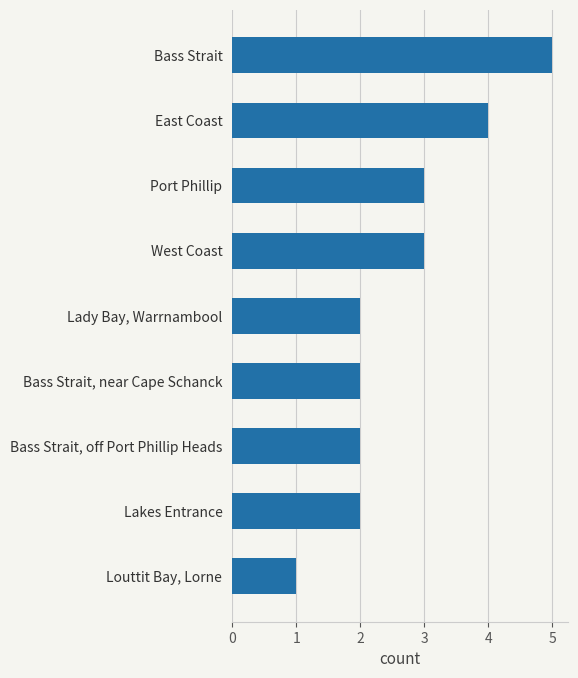

What is the difference between the second highest and minimum values?

3